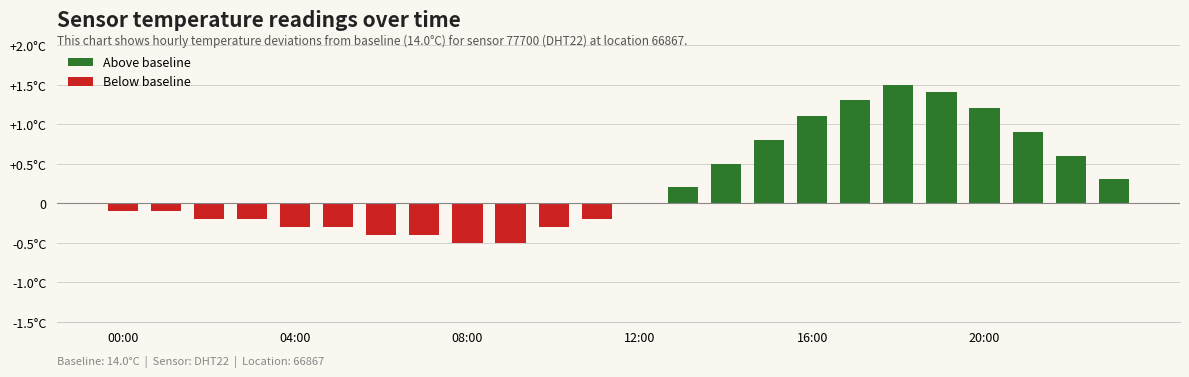

Rank the series at 04:00 from highest to lowest value.

Above baseline, Below baseline